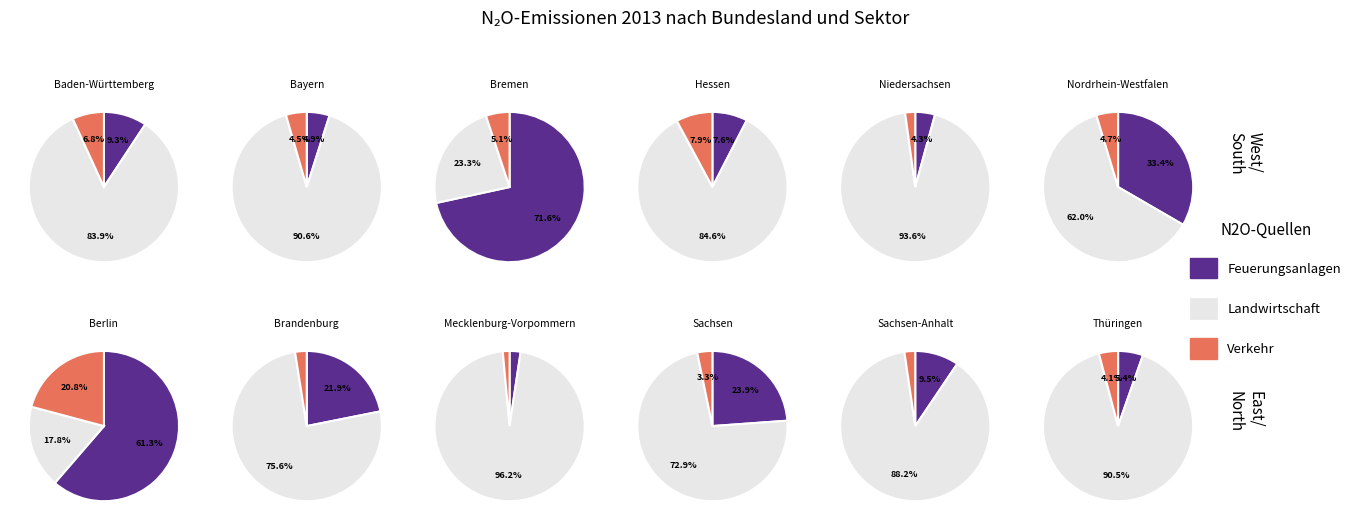

Which series has the largest range (max minus min)?

Landwirtschaft